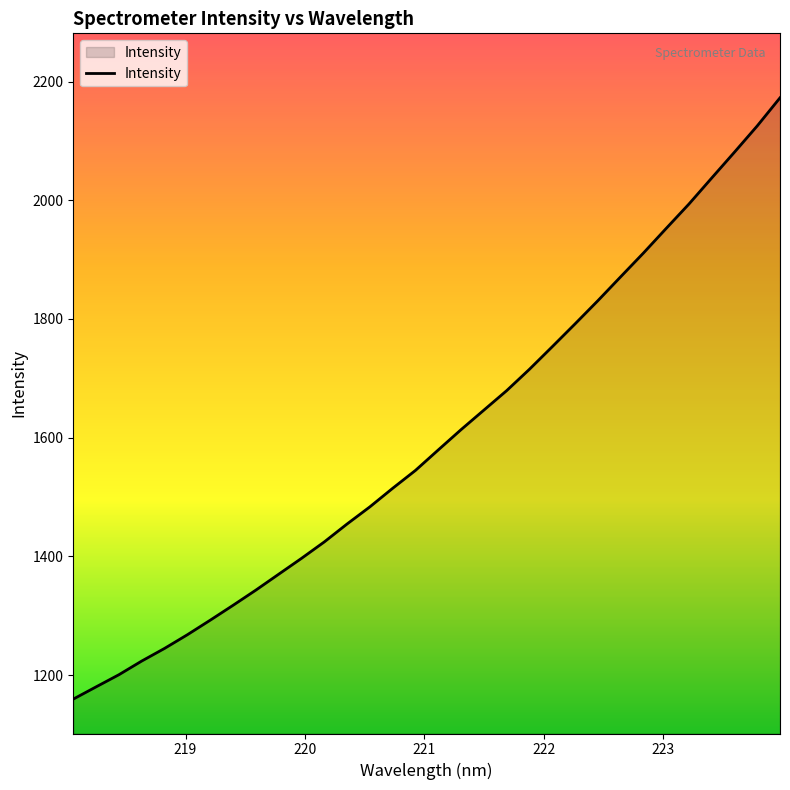

What is the maximum value shown in the chart?

2172.6